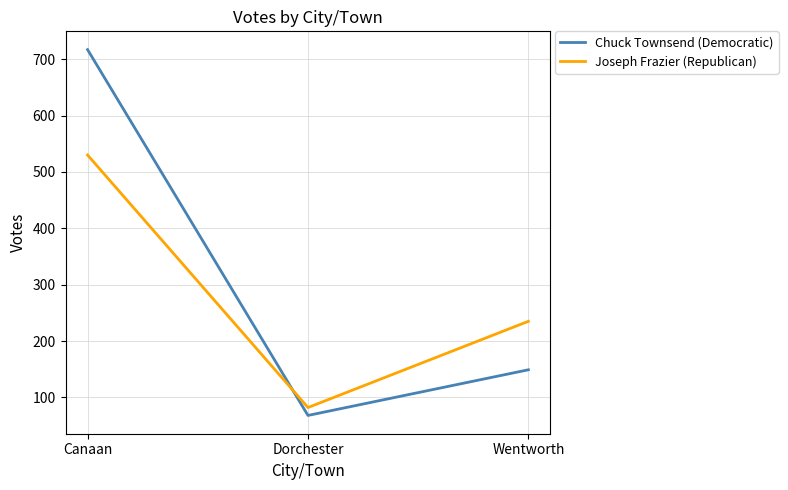

Which series changed the most between Canaan and Wentworth?

Chuck Townsend (Democratic)